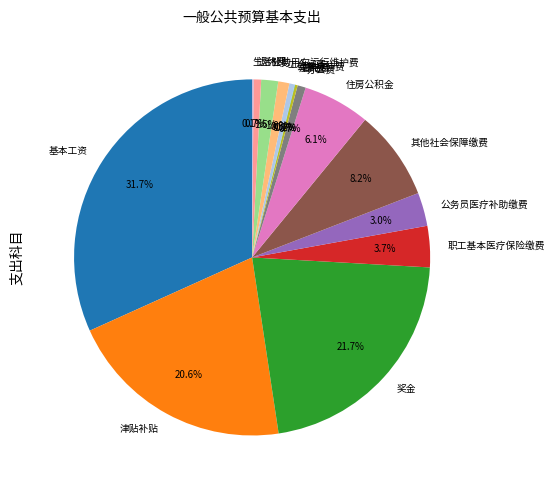

Combined, do 奖金 and 公务用车运行维护费 account for over 50%?

No